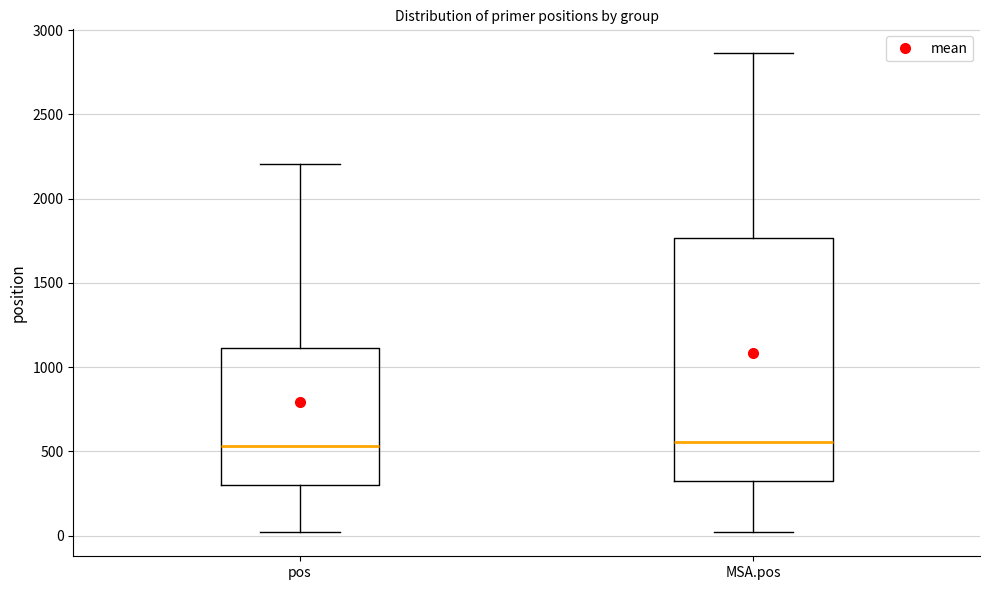

Reading left to right, read every box against the y-axis: the position of its median line, the range the box covers, and the ends of its whiskers. The values are not printed on the chart, so give them approximately, as read against the axis.

pos: median 550, box 300 to 1100, whiskers 0 to 2200
MSA.pos: median 550, box 300 to 1750, whiskers 0 to 2850